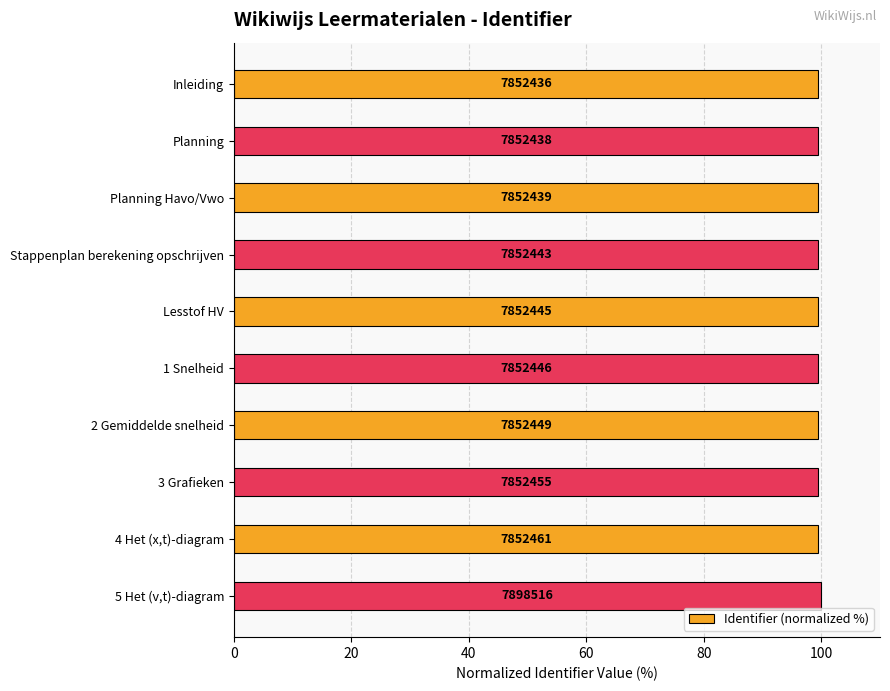

How many bars are there in total?

10